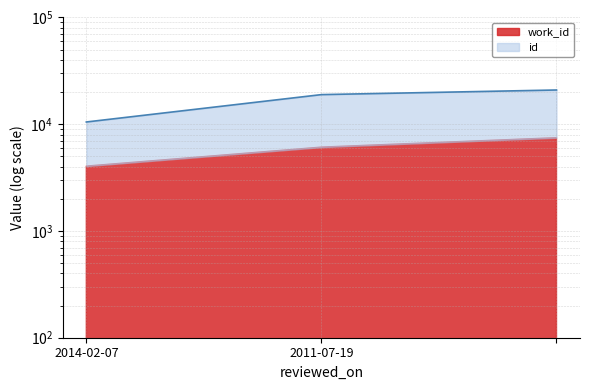

Rank the categories by value from highest to lowest.

, 2011-07-19, 2014-02-07